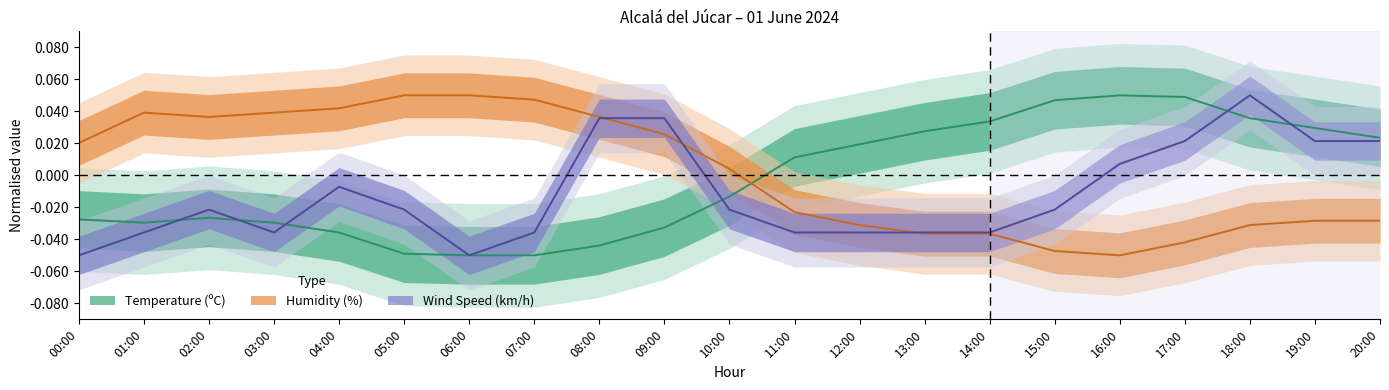

True or false: Humidity has more than 2 interior local peaks.

False